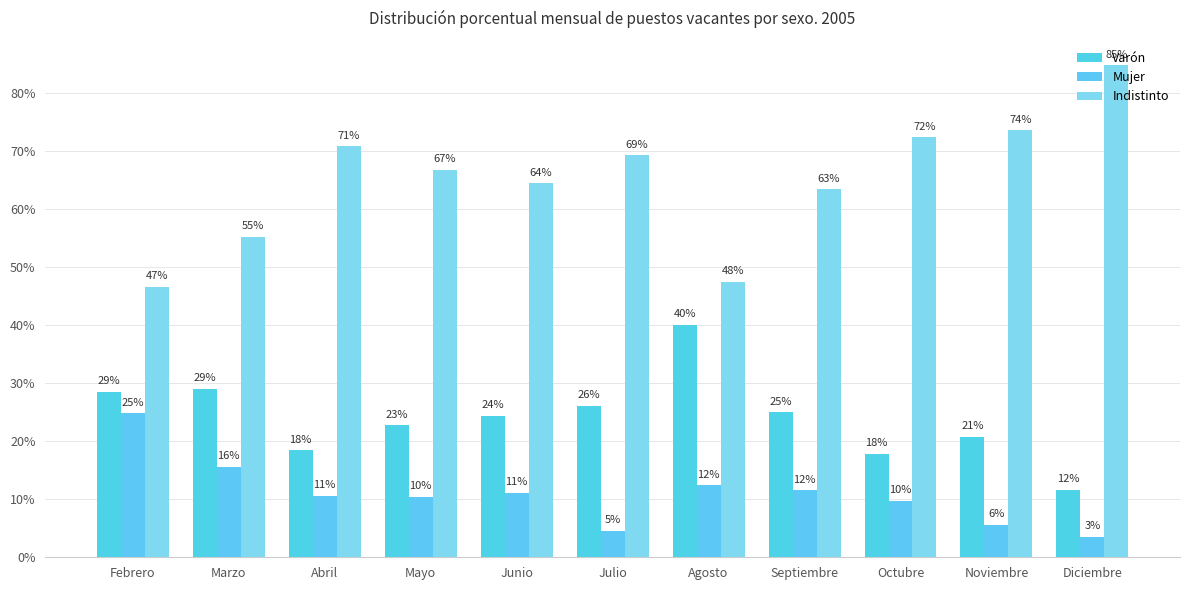

How many bars are there in total?

33